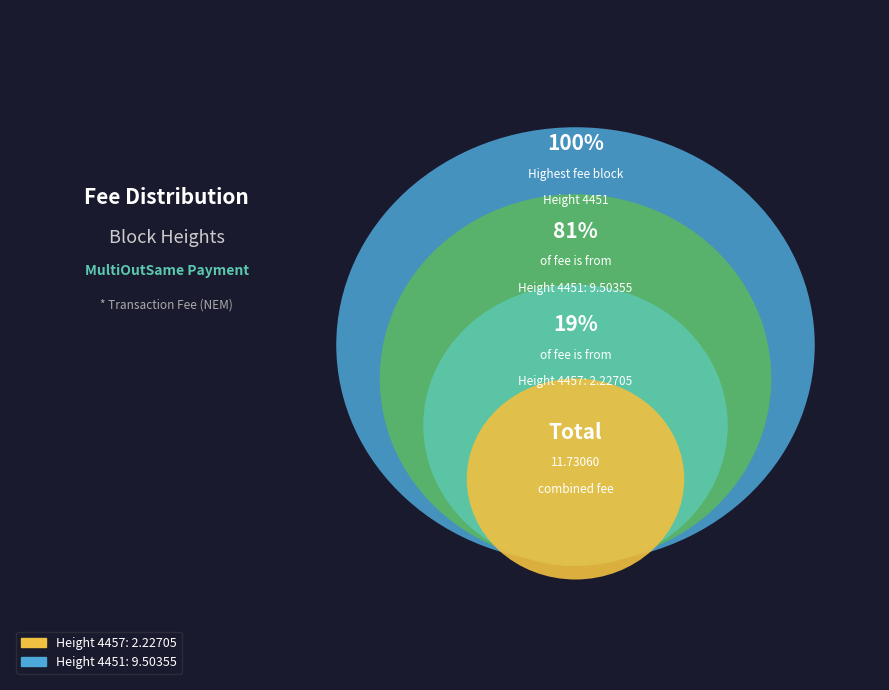

To the nearest percent, what is the average slice percentage?

50%